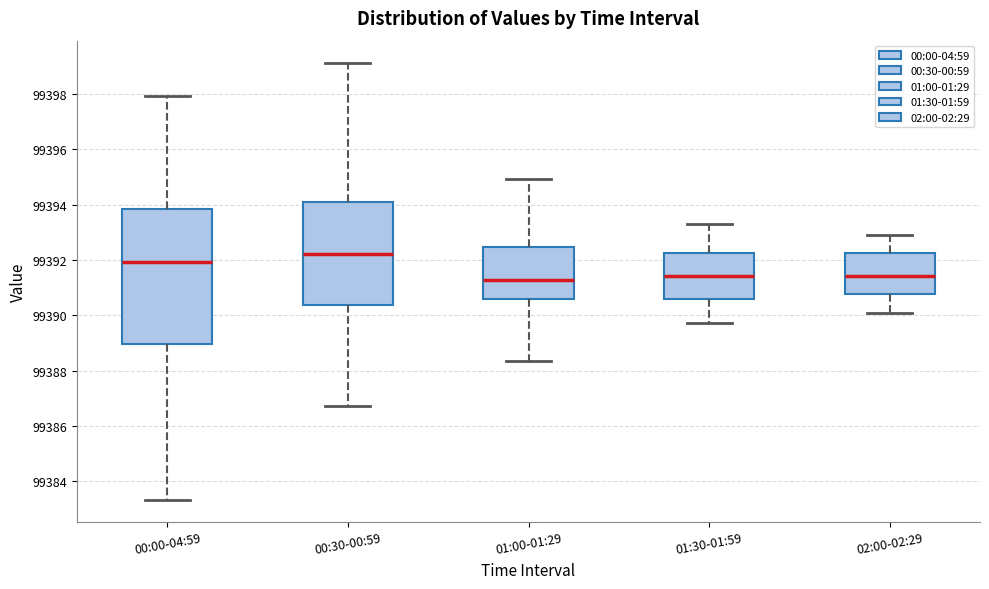

Where is the lower edge of the box for 01:00-01:29 on the y-axis? The values are not printed on the chart, so give them approximately, as read against the axis.

99390.6